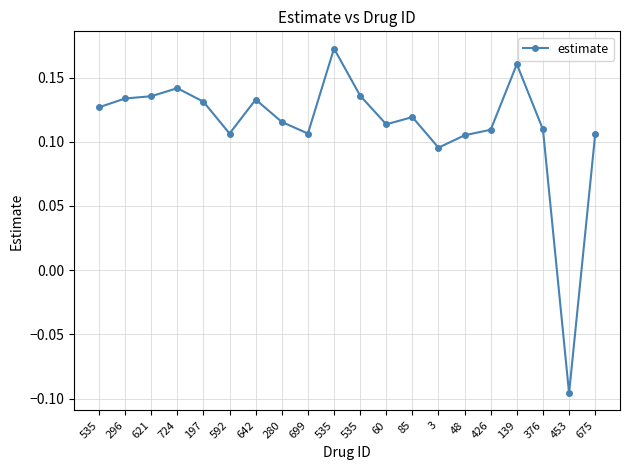

How many lines are shown in the chart?

1